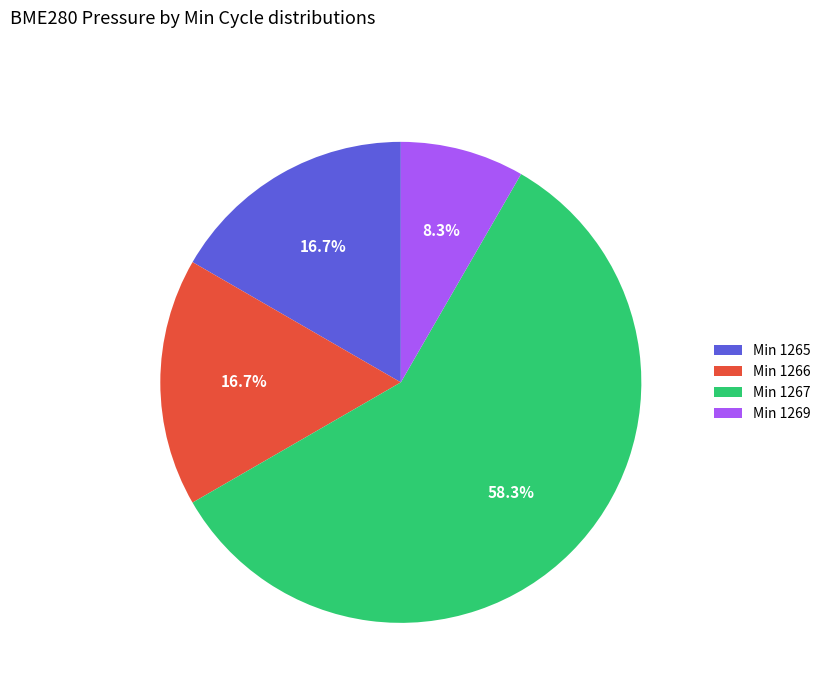

To the nearest percent, what is the average slice percentage?

25%